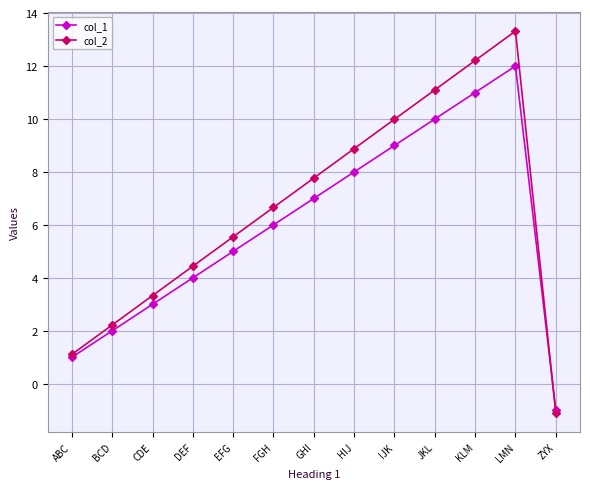

What is the value of the col_1 point at the 4th from the left?

4.0